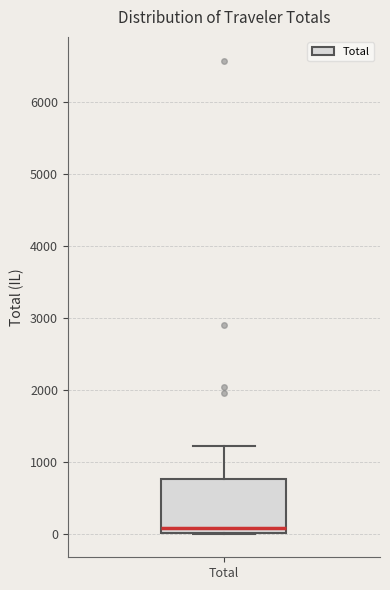

Where does the upper whisker of the box for Total end on the y-axis? The values are not printed on the chart, so give them approximately, as read against the axis.

1200